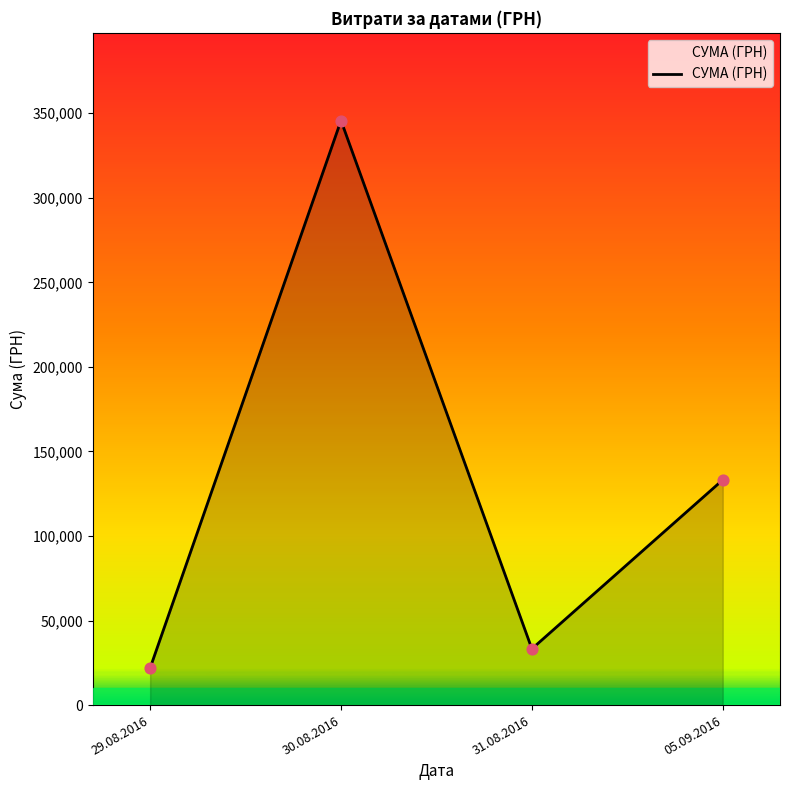

What is the change in value from 29.08.2016 to 05.09.2016?

+111264.2